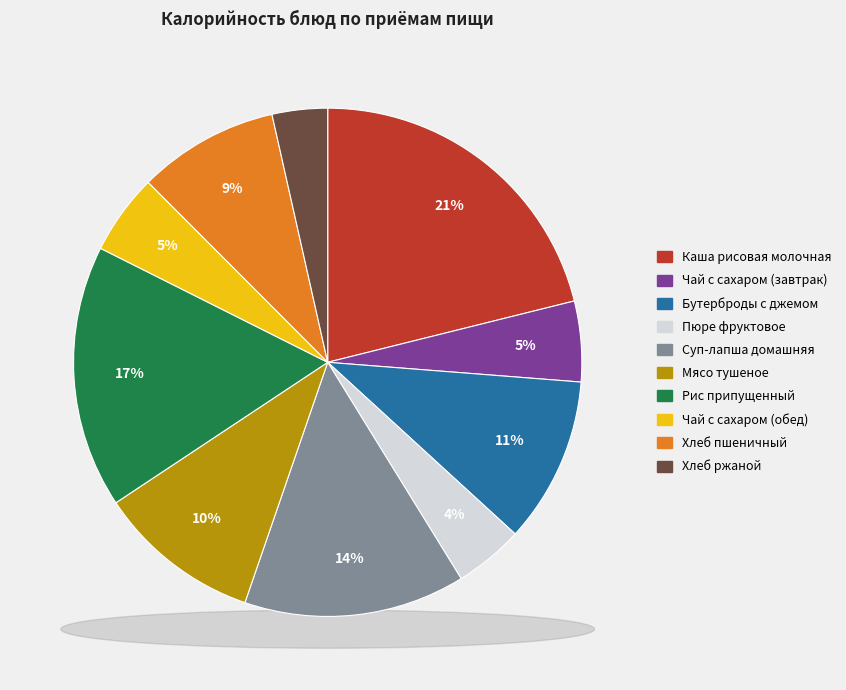

Does Хлеб пшеничный account for over 50% of the chart?

No